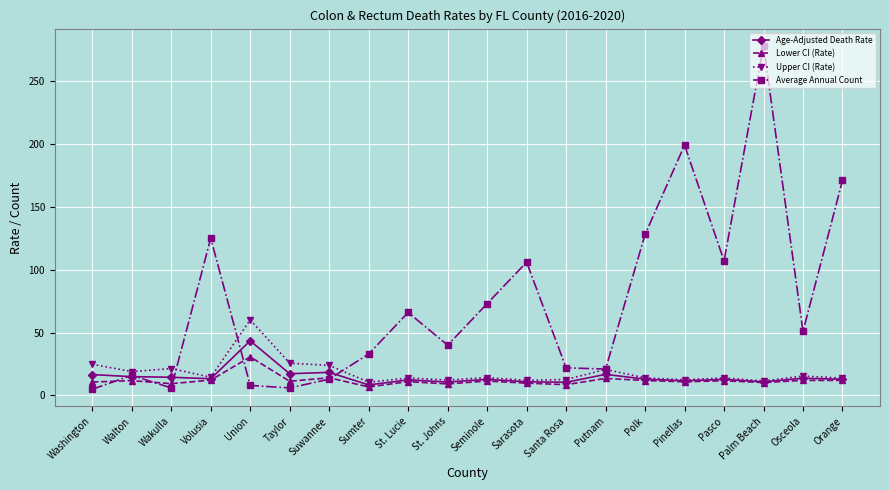

Which series has the largest range (max minus min)?

Average Annual Count